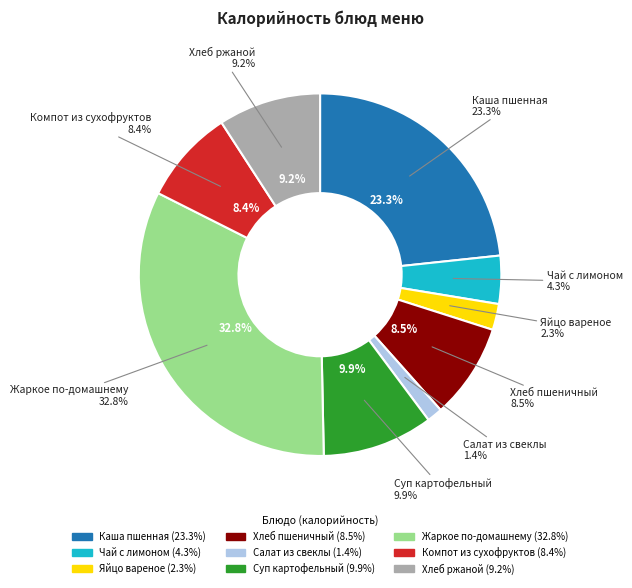

Which has a higher value, Чай с лимоном or Хлеб пшеничный?

Хлеб пшеничный